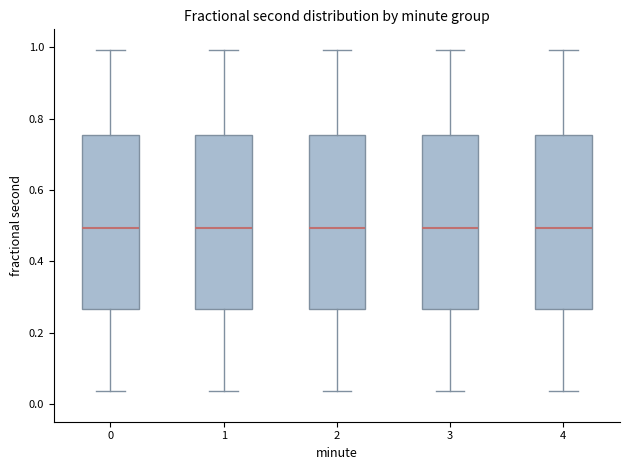

Reading left to right, transcribe this box plot: for each box, give where its median line is, the range the box spans, and where its two whiskers end, as read against the y-axis. The values are not printed on the chart, so give them approximately, as read against the axis.

0: median 0.50, box 0.26 to 0.76, whiskers 0.04 to 1.00
1: median 0.50, box 0.26 to 0.76, whiskers 0.04 to 1.00
2: median 0.50, box 0.26 to 0.76, whiskers 0.04 to 1.00
3: median 0.50, box 0.26 to 0.76, whiskers 0.04 to 1.00
4: median 0.50, box 0.26 to 0.76, whiskers 0.04 to 1.00